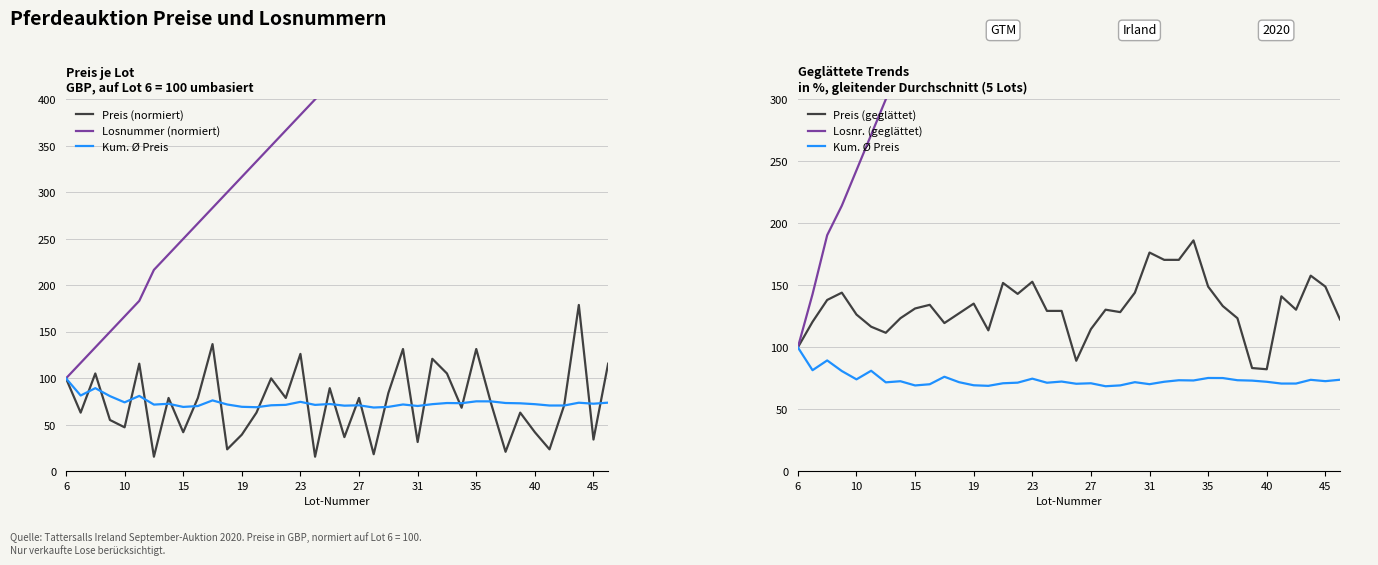

Rank the series by their maximum value, from highest to lowest.

Losnr. (geglättet), Losnummer (normiert), Preis (geglättet), Preis (normiert), Kum. Ø Preis